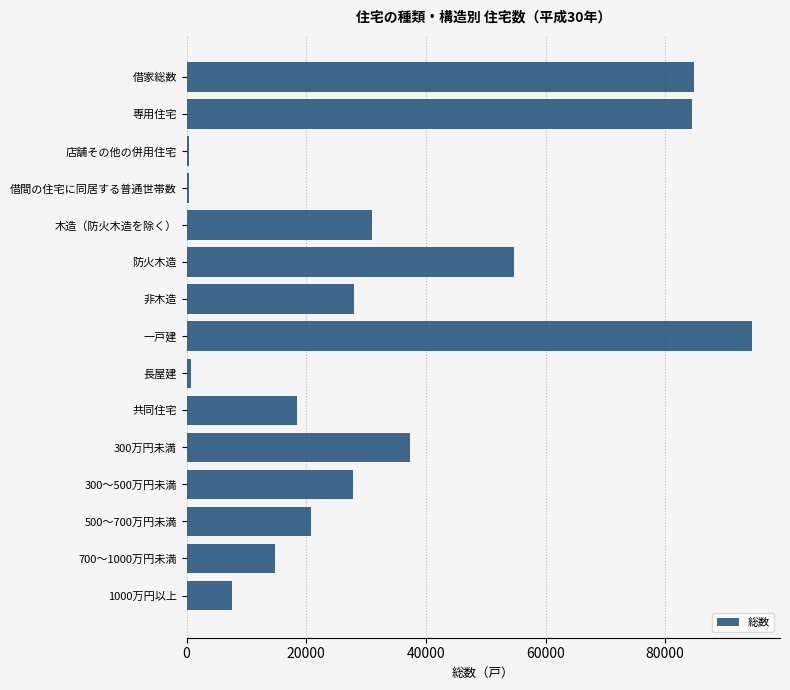

At which category does the chart reach its peak across all series?

一戸建